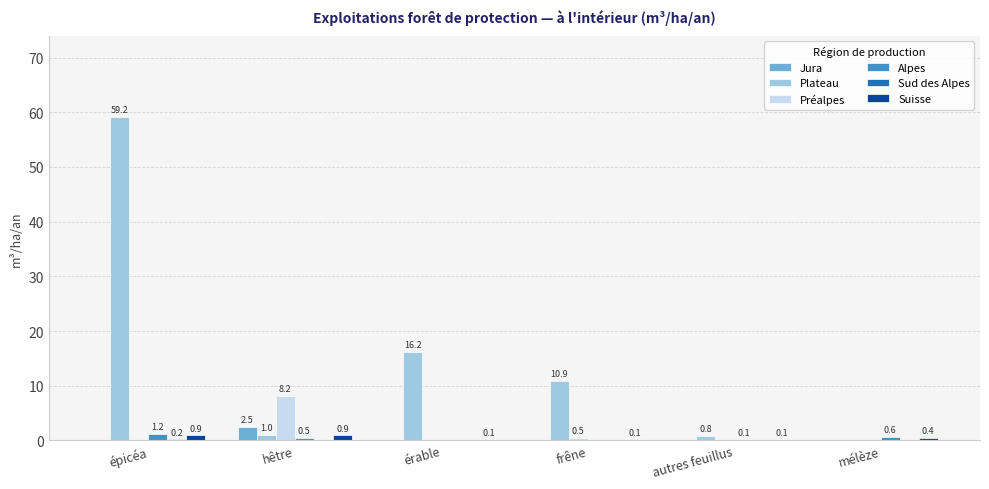

Is it true that Alpes equals 1.2 at épicéa?

True